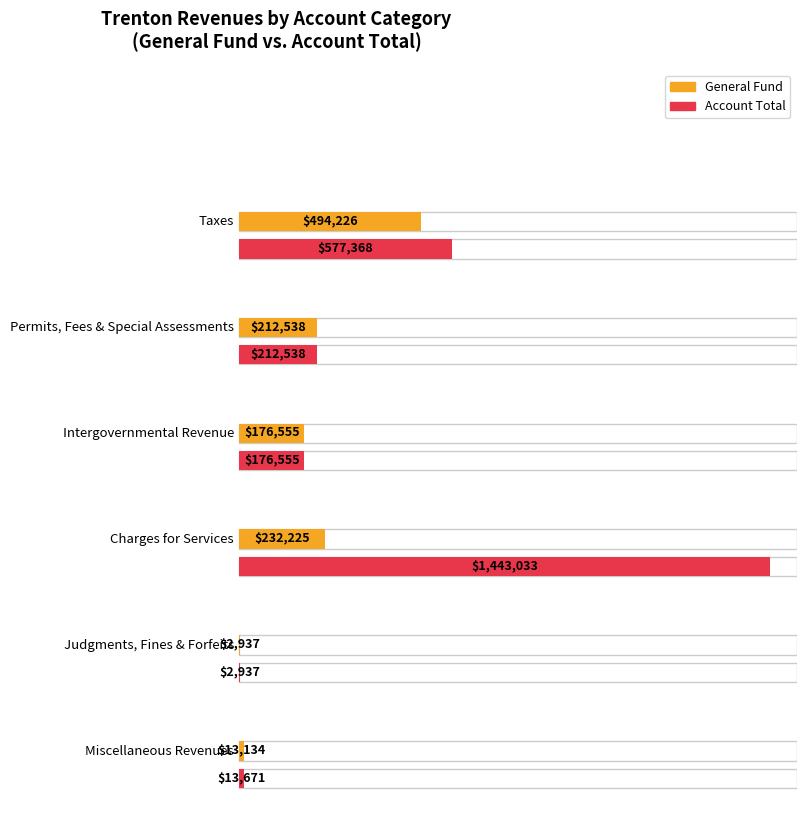

Which category has the highest value in the General series?

Taxes